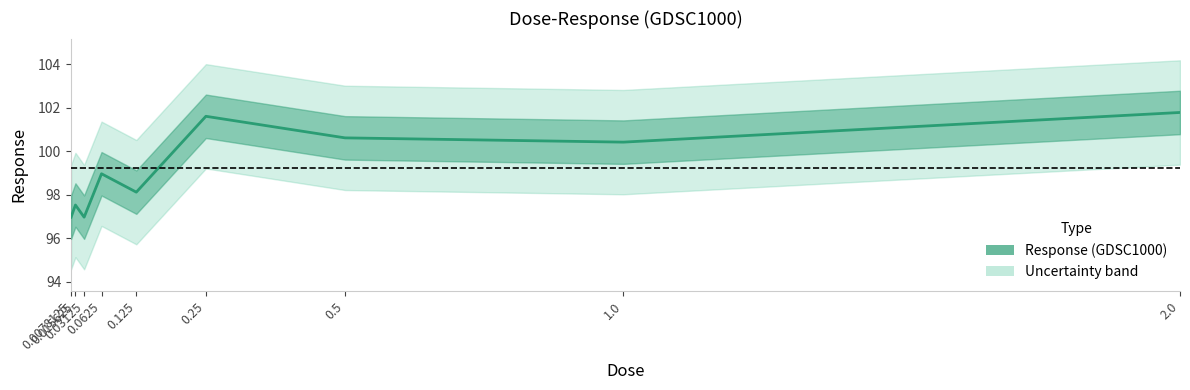

Which category has the highest value across all series?

2.0